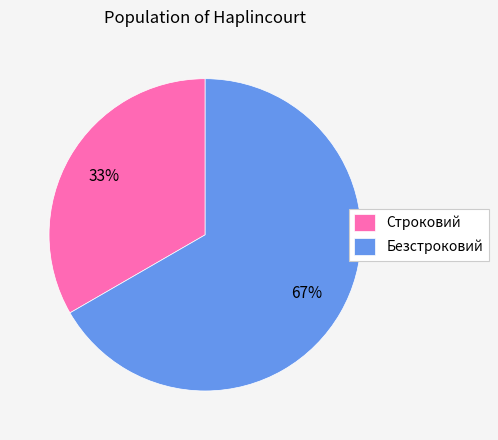

To the nearest percent, what percentage of the pie is Строковий?

33%